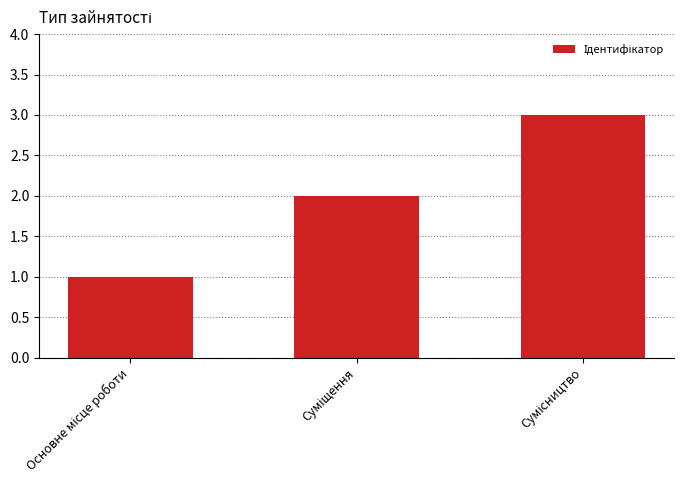

What is the maximum value shown in the chart?

3